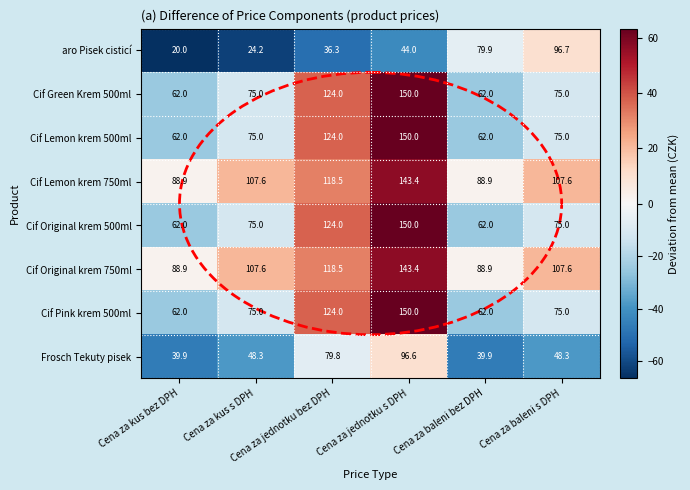

What is the average value of the Cif Lemon krem 500ml series?

91.3